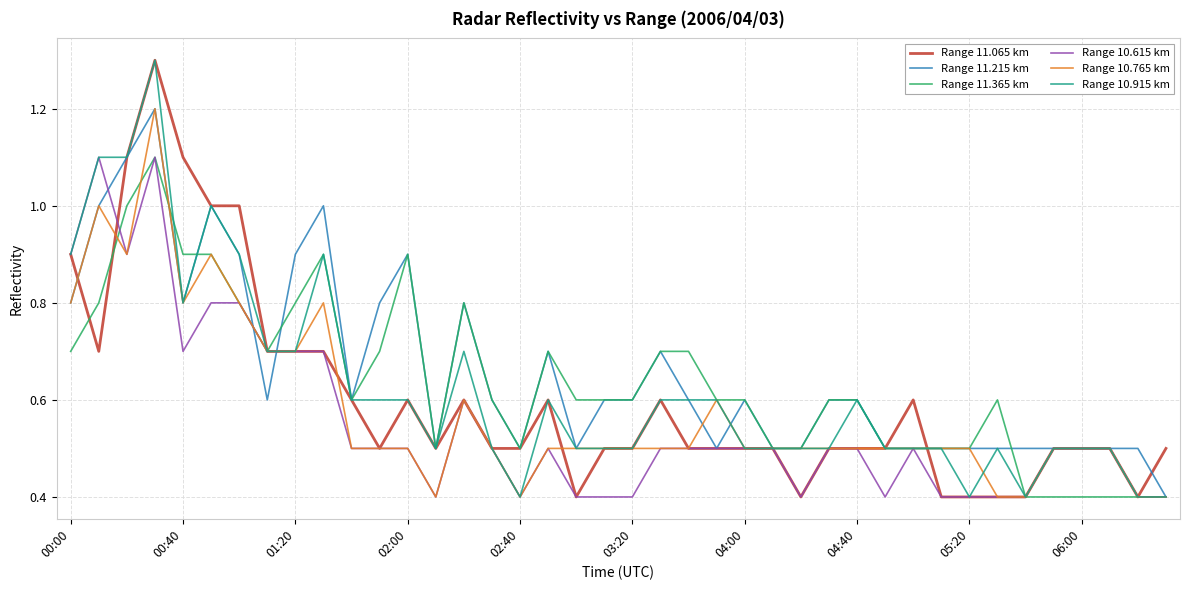

What is the highest value of the Range 11.215 km series?

1.2